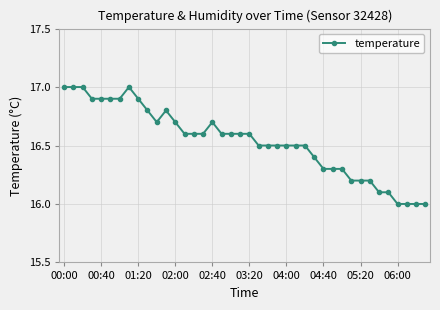

What is the difference between the maximum and minimum values?

1.0